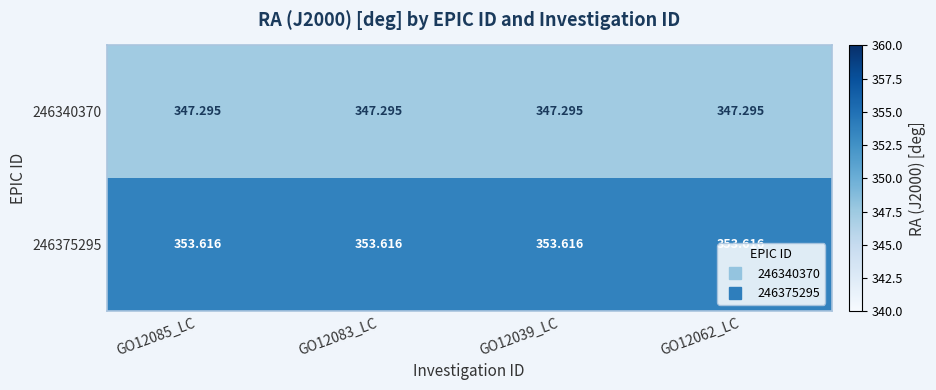

At how many categories does at least one series exceed 347?

4